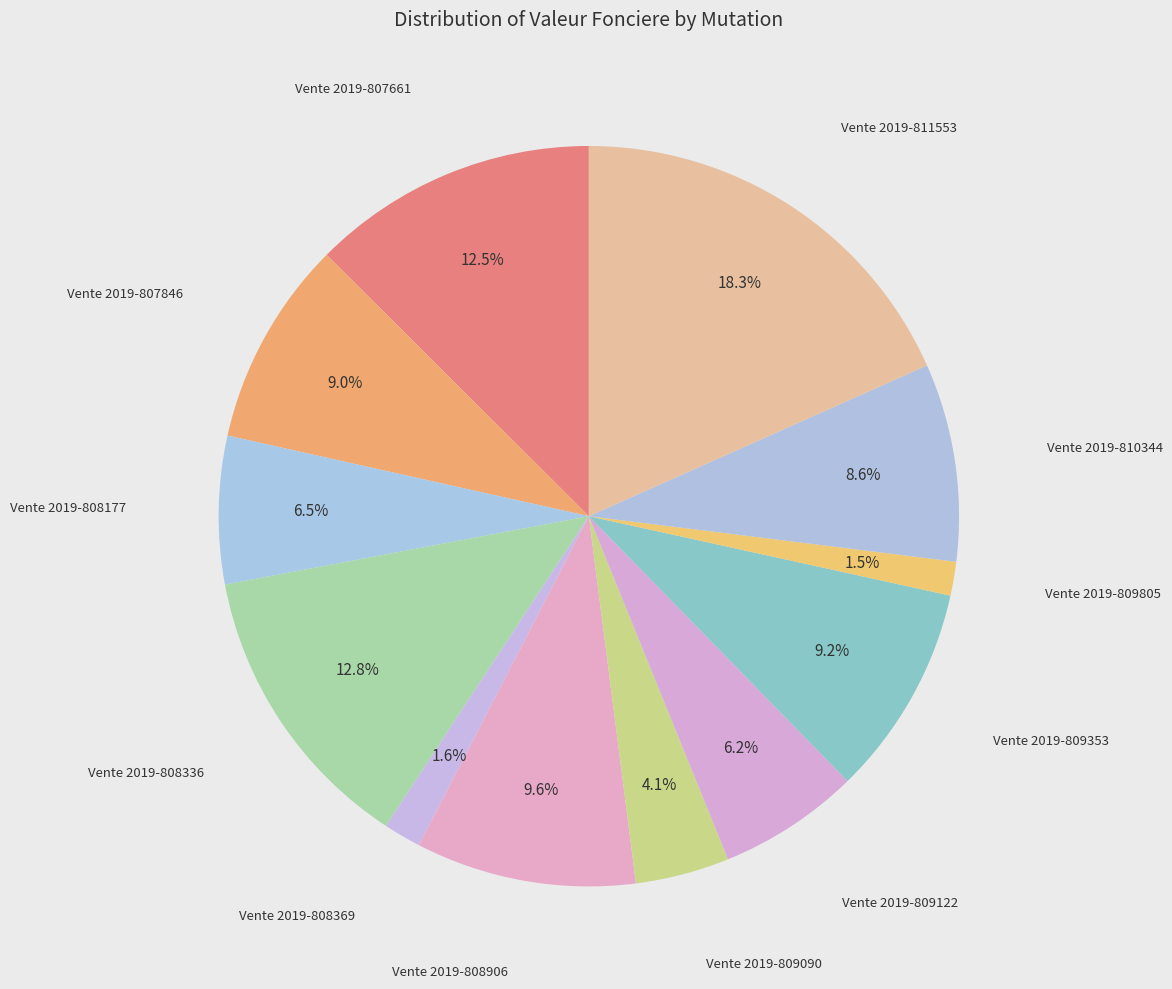

Which slice is the largest?

Vente 2019-811553